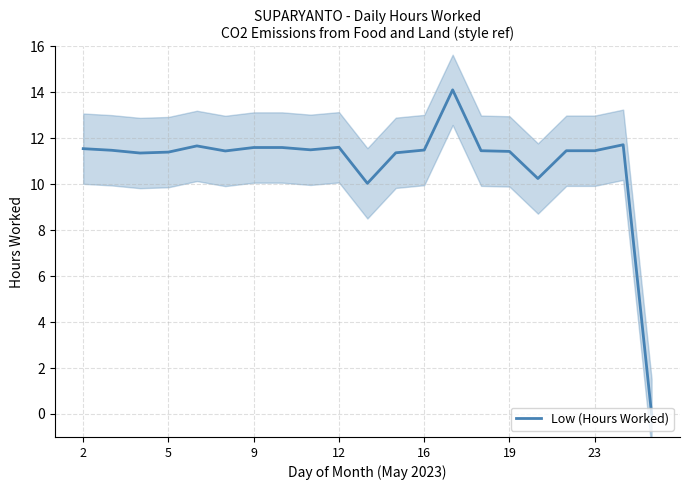

The Low (Hours Worked) series shows 20.4 at 5. True or false?

False